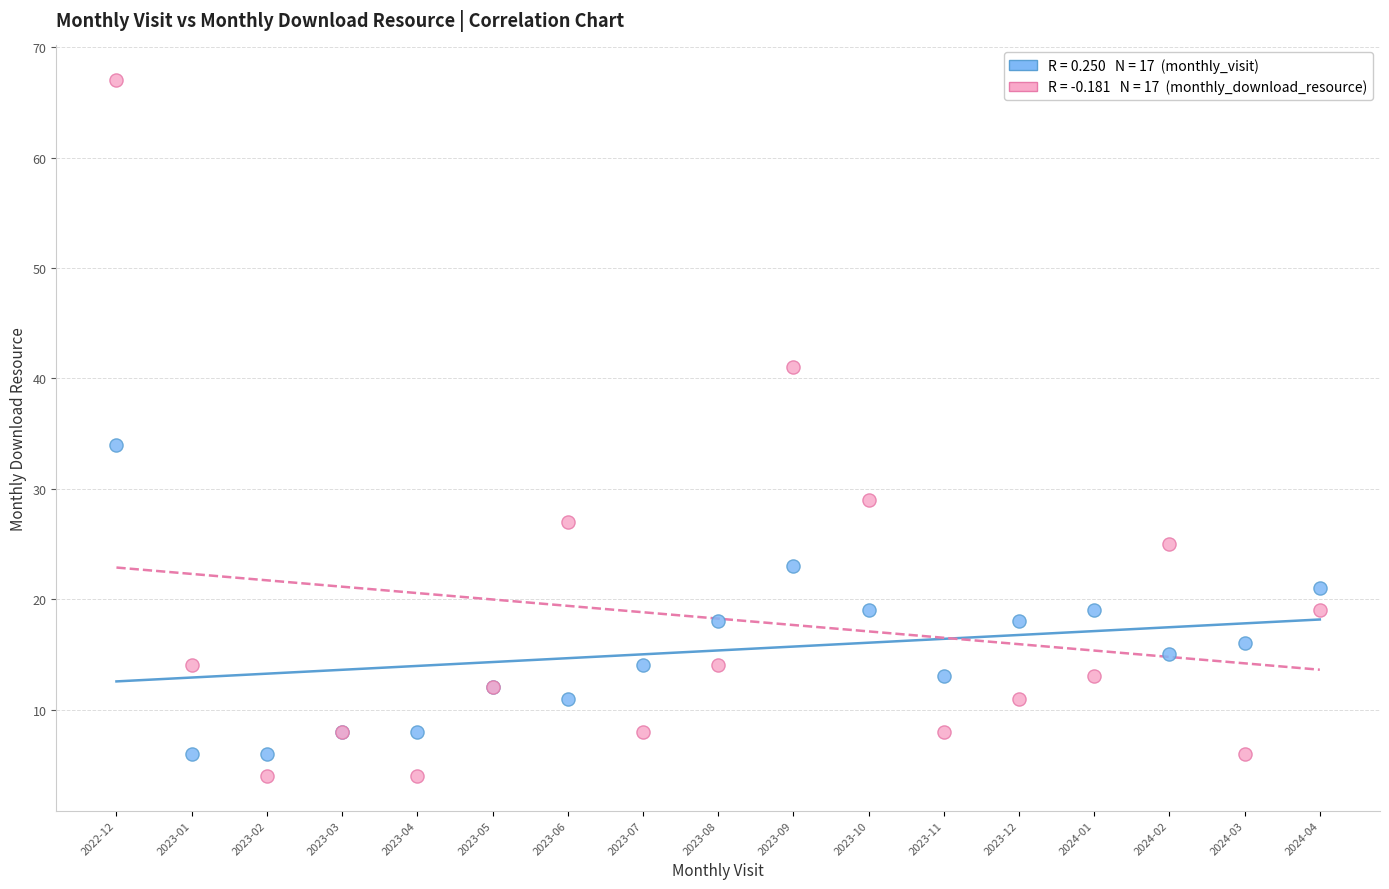

Across all series, what Y value is closest to 35?

34